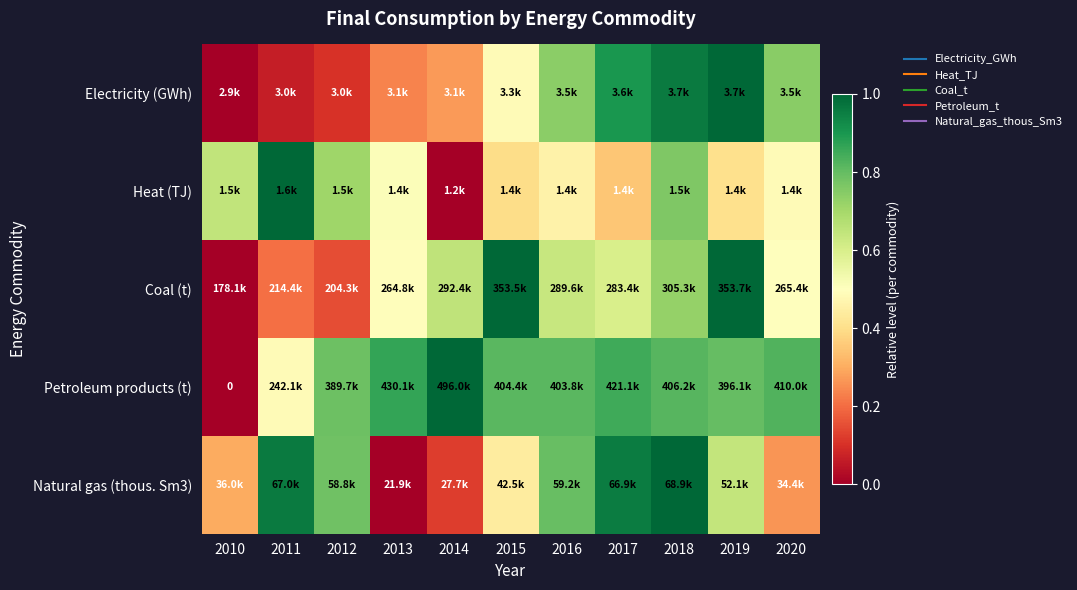

At how many categories does at least one series exceed 0?

11